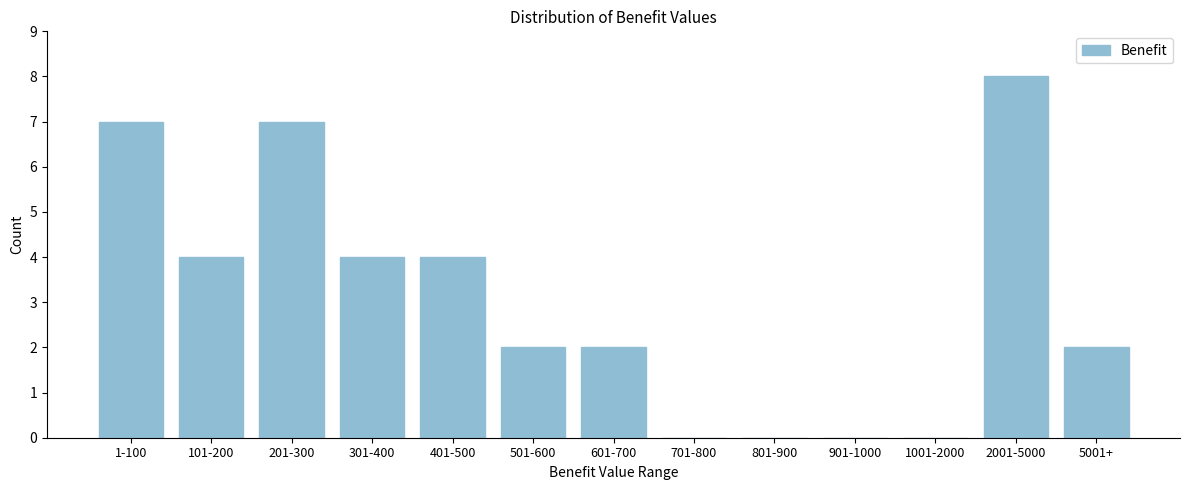

Reading left to right, extract all data points from this chart.

1-100=7	101-200=4	201-300=7	301-400=4	401-500=4	501-600=2	601-700=2	701-800=0	801-900=0	901-1000=0	1001-2000=0	2001-5000=8	5001+=2